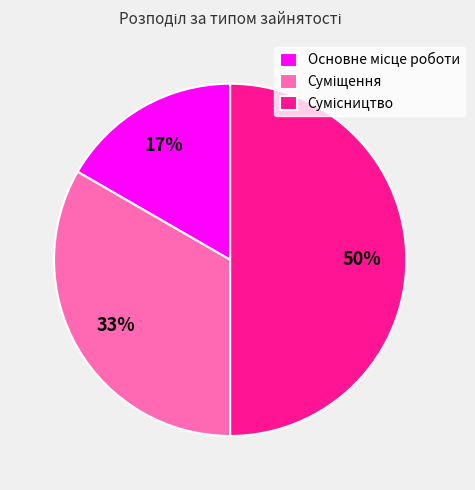

To the nearest percent, what is the average slice percentage?

33%